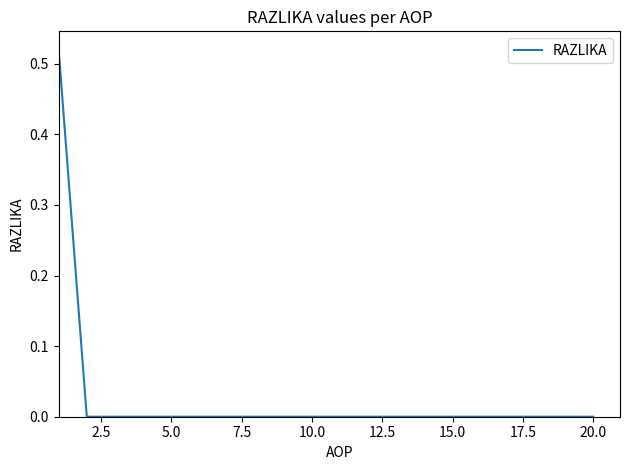

The chart shows a value of 0.0 at 10.0. True or false?

True